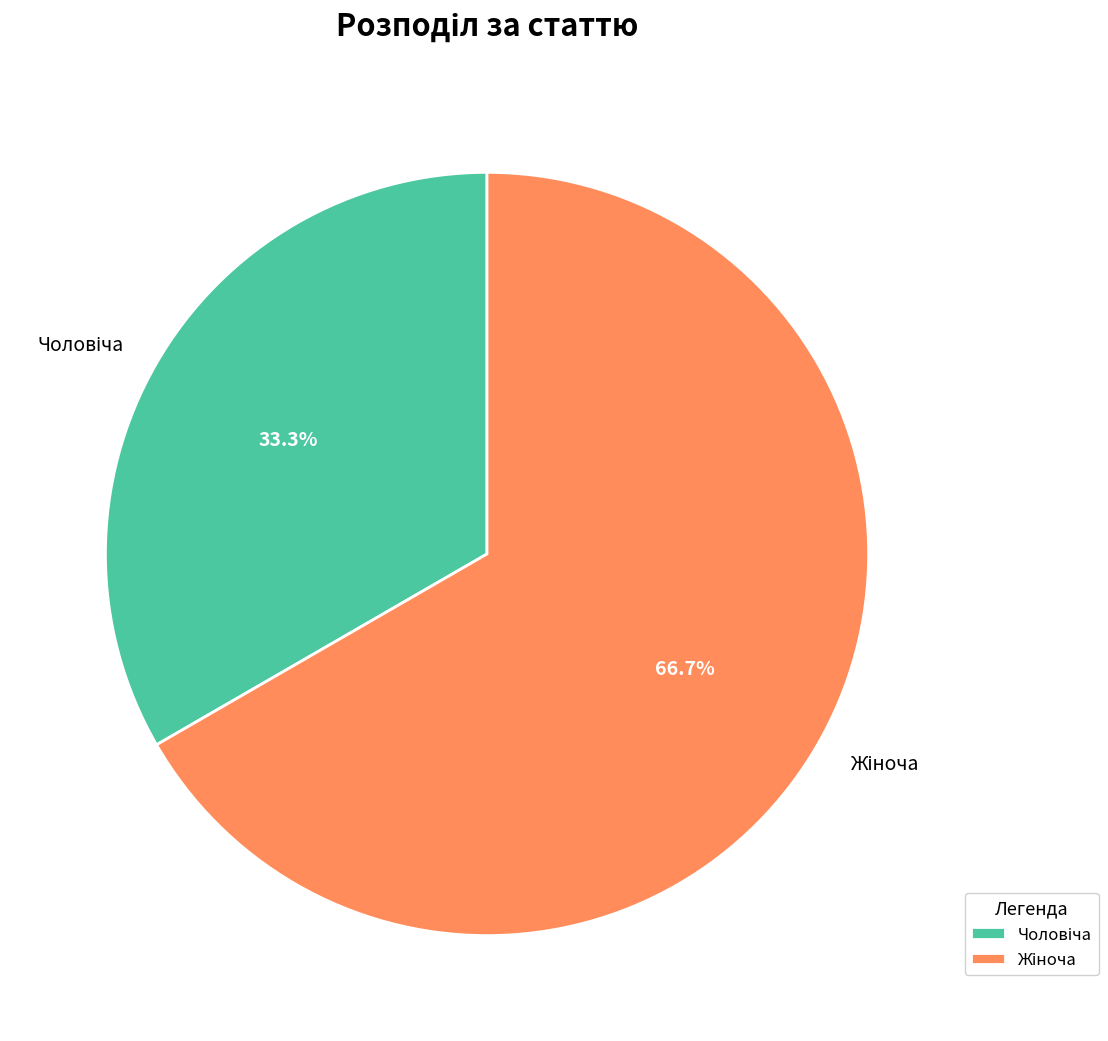

Is there a majority slice in this chart?

Yes